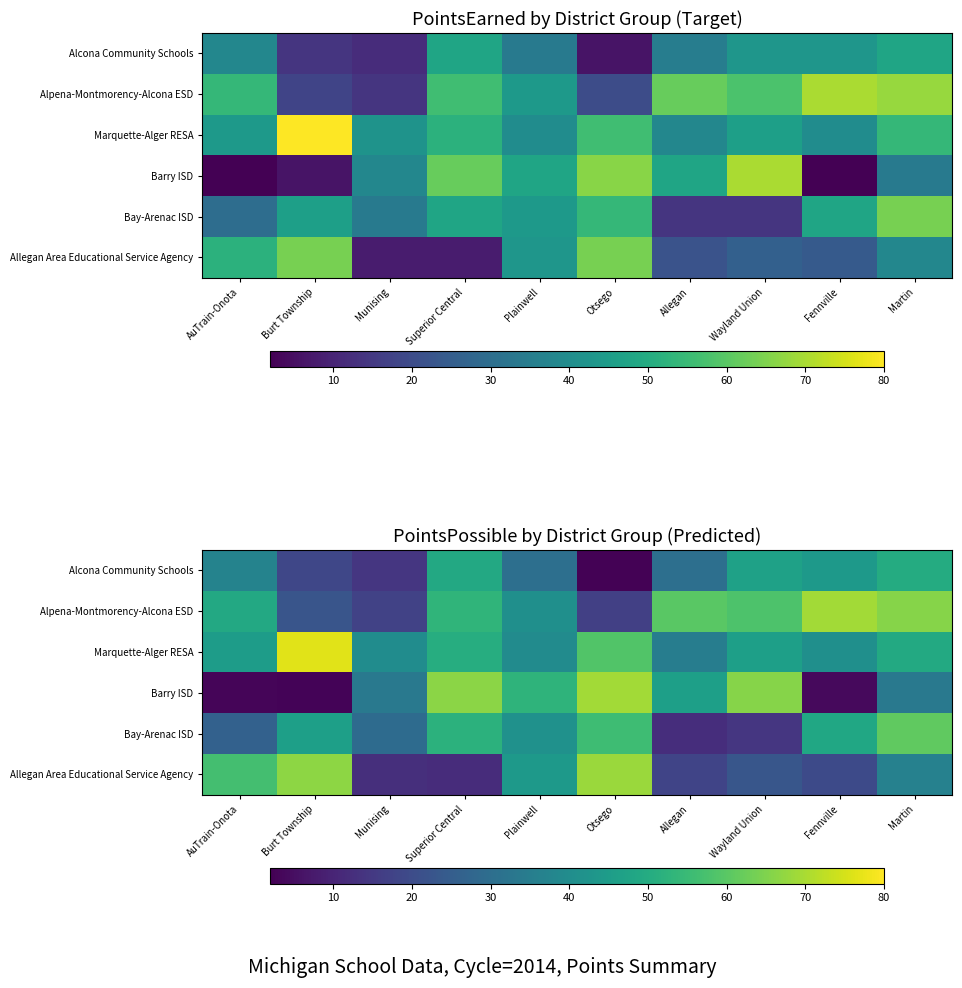

Count the number of categories in the chart.

10